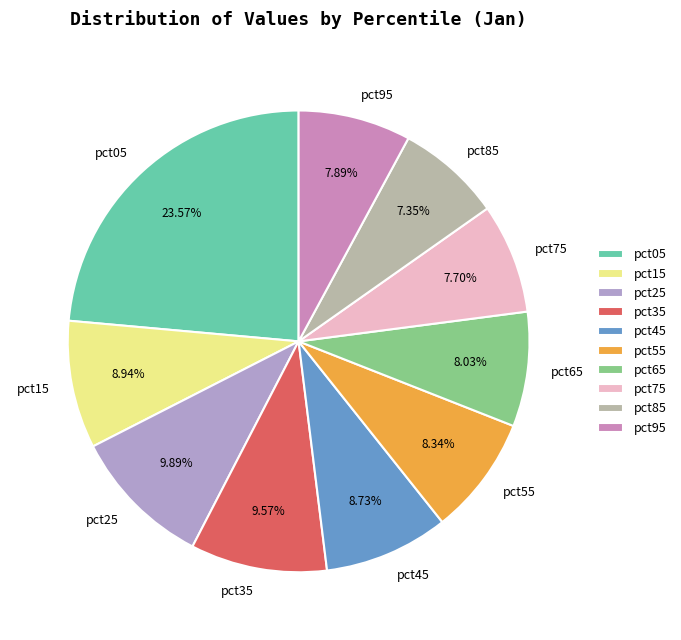

The pct05 slice represents 24% of the pie. True or false?

True